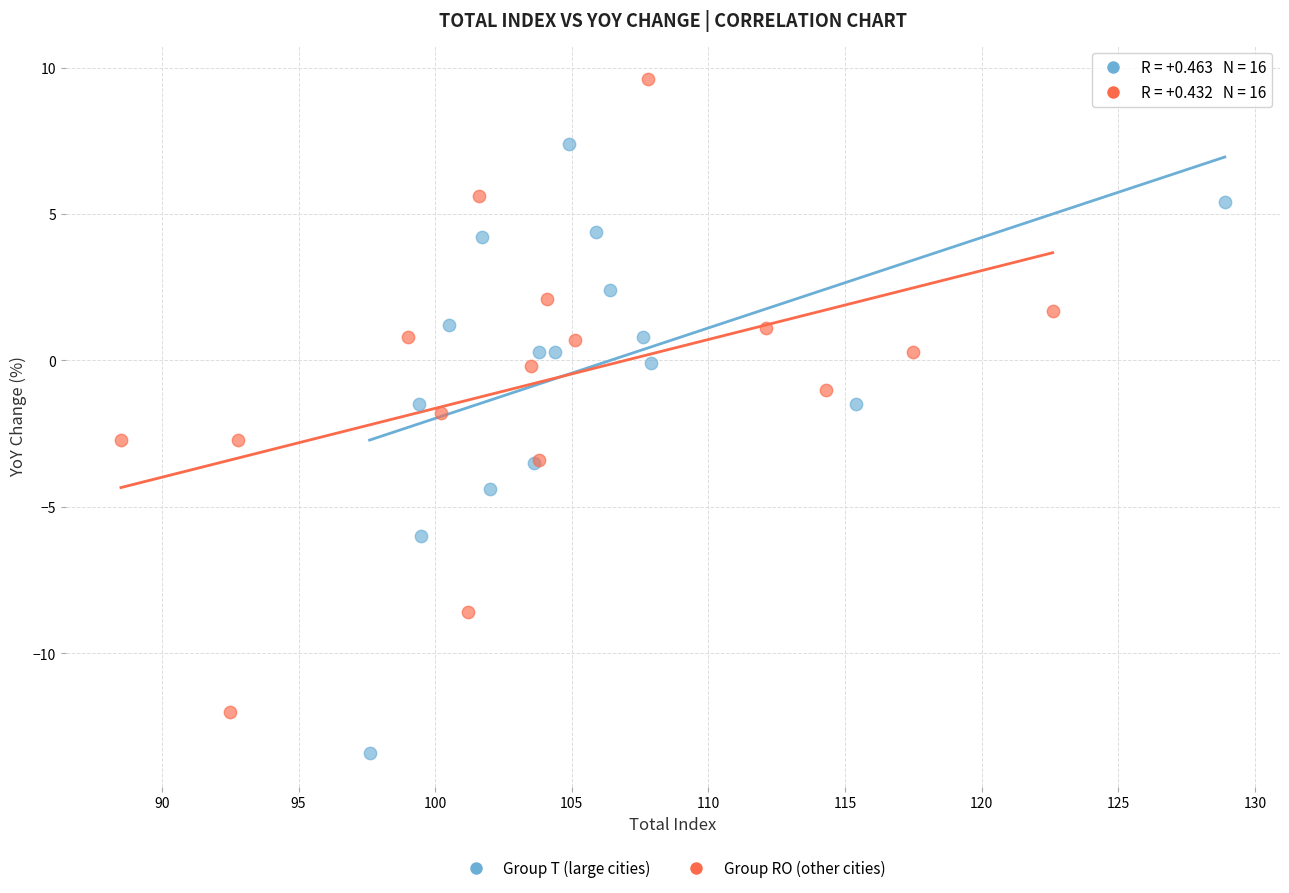

Which series reaches the maximum Y coordinate?

Group RO (other cities)